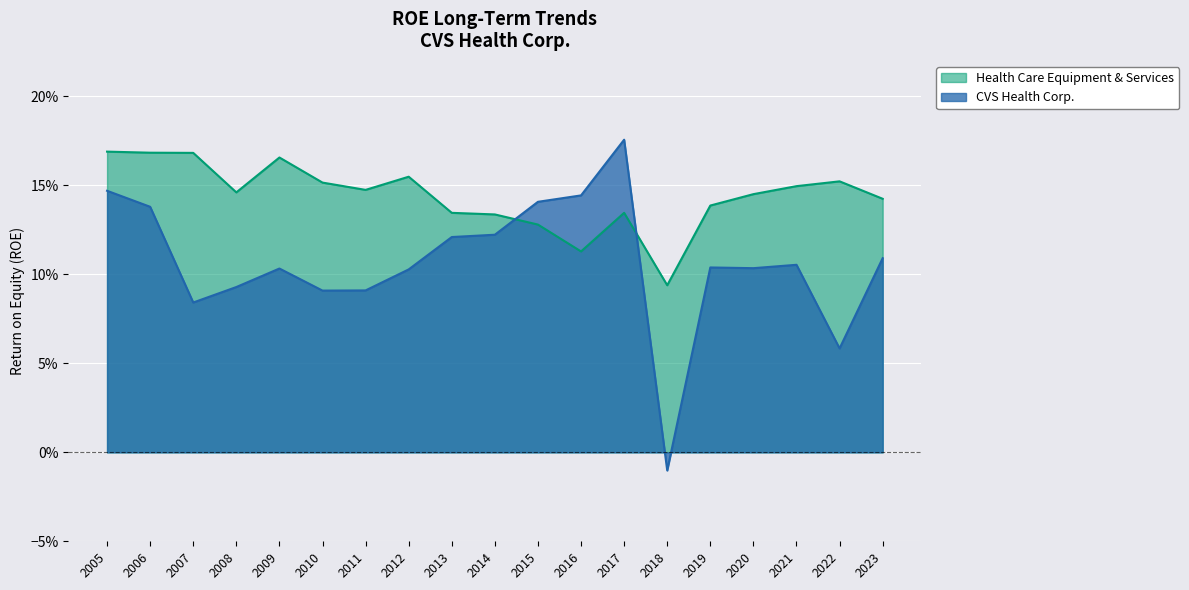

What are all the series names shown in the legend?

Health Care Equipment & Services, CVS Health Corp.